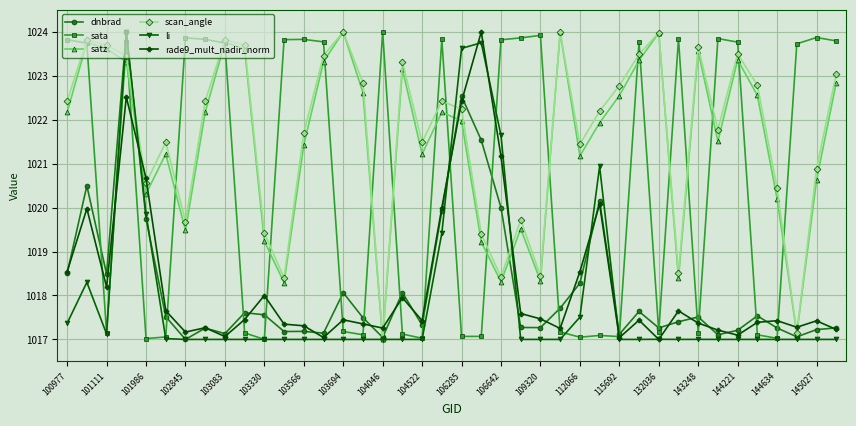

What is the value of the li point at the 38th from the left?

1017.0